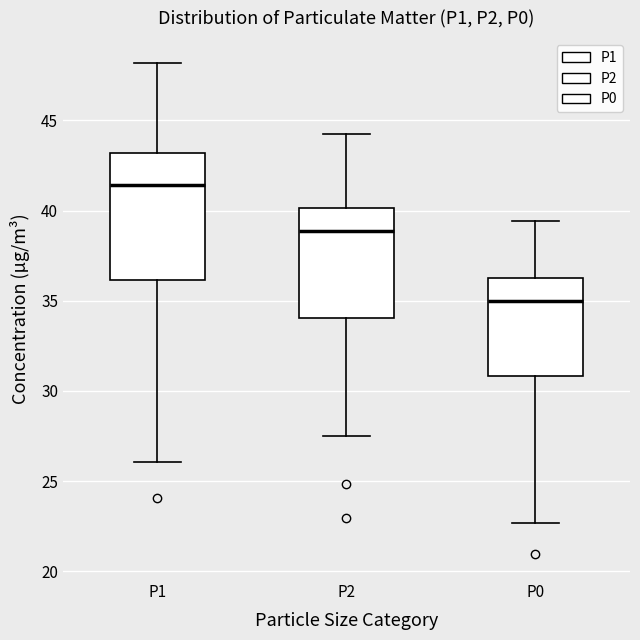

Which box's median line is the lowest?

P0